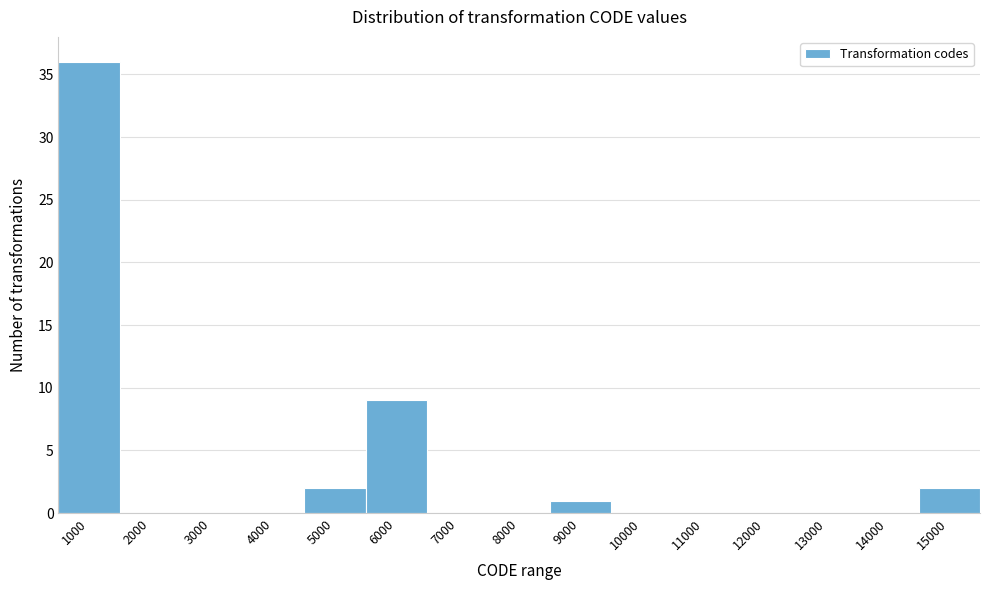

Reading right to left, extract all data points from this chart.

15000=2	14000=0	13000=0	12000=0	11000=0	10000=0	9000=1	8000=0	7000=0	6000=9	5000=2	4000=0	3000=0	2000=0	1000=36